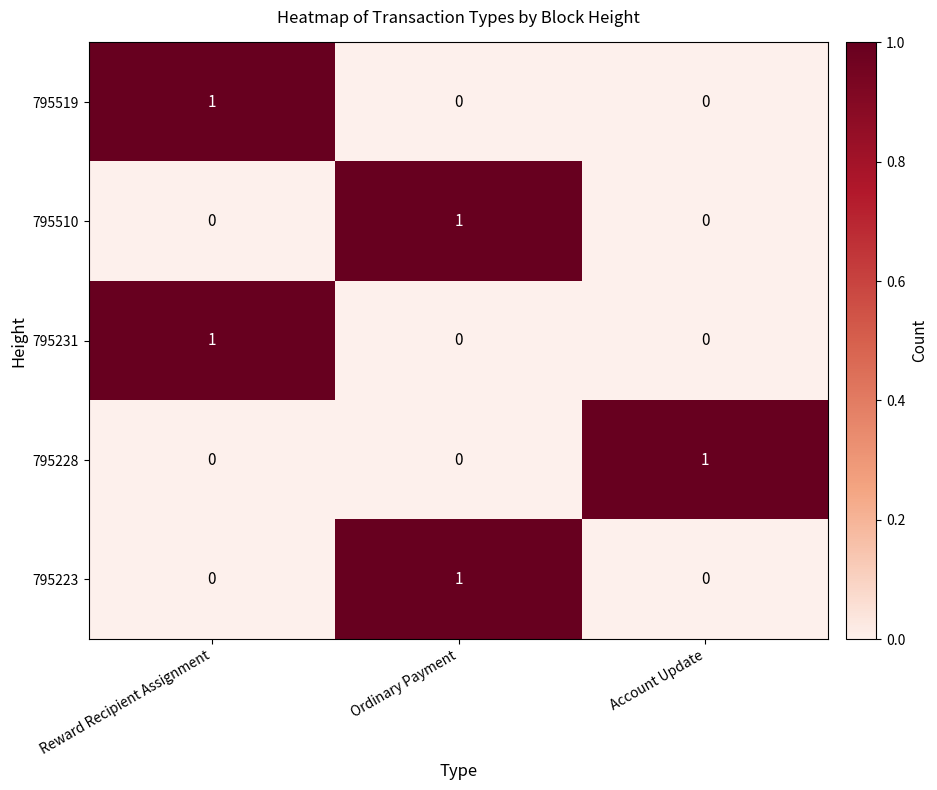

Which category has the highest value in the 795228 series?

Account Update